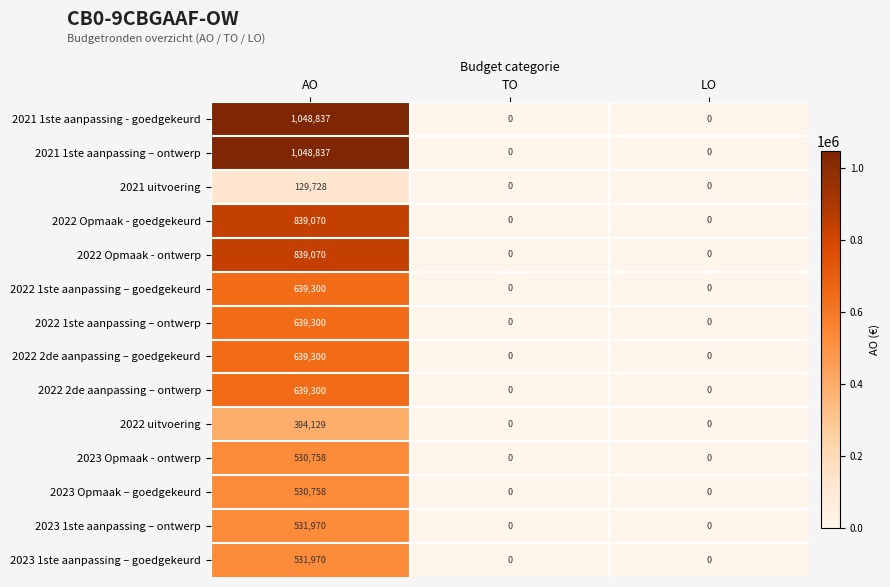

Which label corresponds to the largest value in the chart?

AO